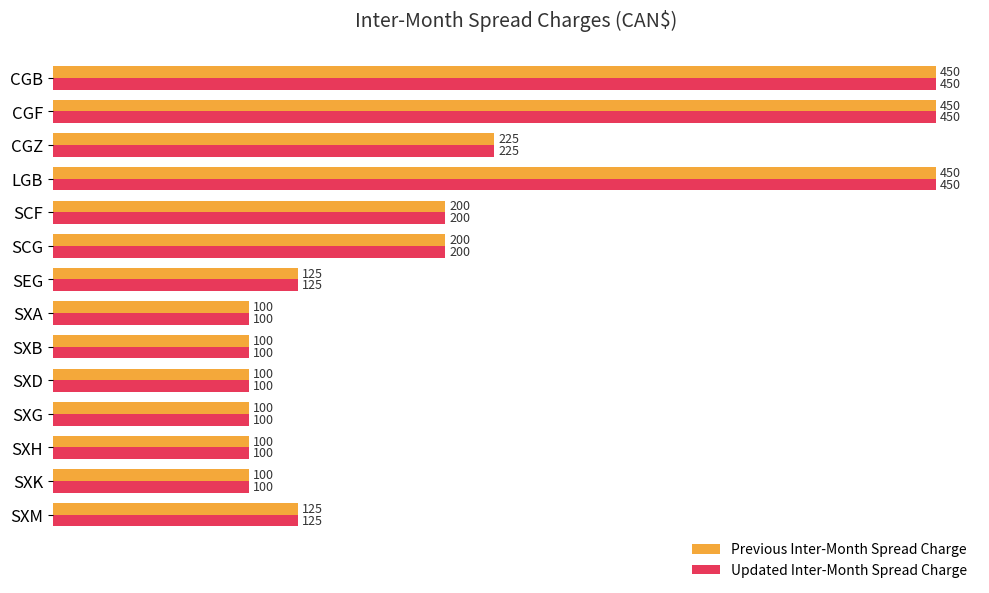

Is it true that Previous Inter-Month Spread Charge equals 20 at SXK?

False